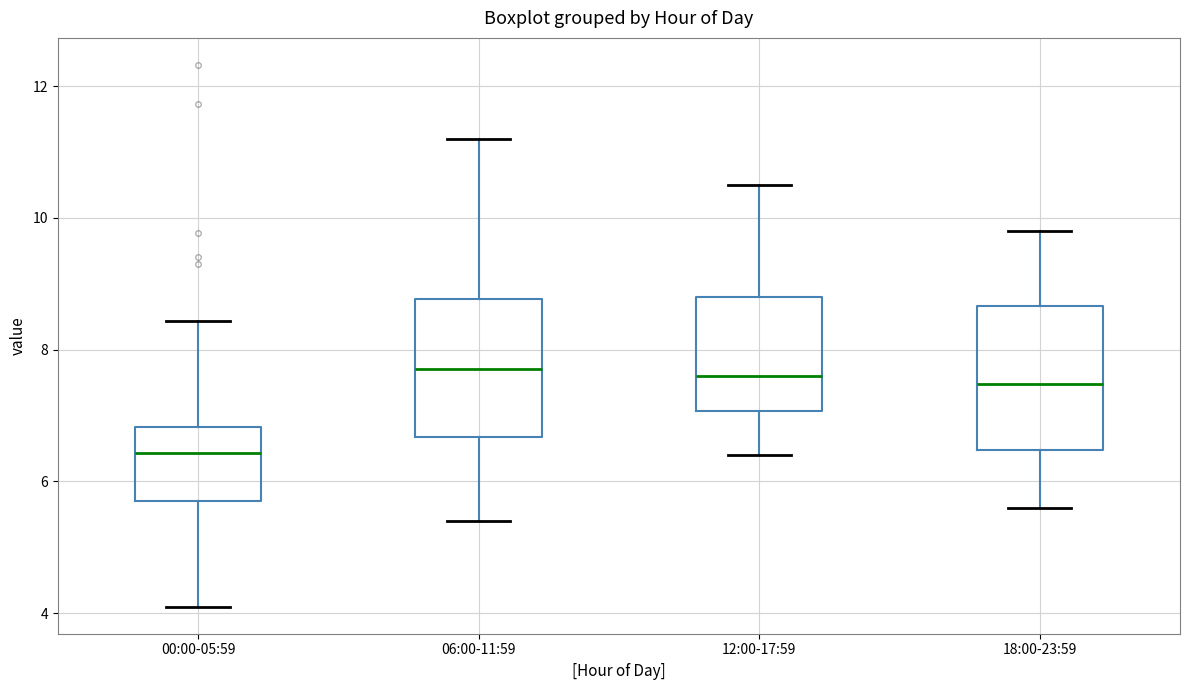

Reading left to right, read every box against the y-axis: the position of its median line, the range the box covers, and the ends of its whiskers. The values are not printed on the chart, so give them approximately, as read against the axis.

00:00-05:59: median 6.4, box 5.8 to 6.8, whiskers 4.2 to 8.4
06:00-11:59: median 7.8, box 6.6 to 8.8, whiskers 5.4 to 11.2
12:00-17:59: median 7.6, box 7.0 to 8.8, whiskers 6.4 to 10.6
18:00-23:59: median 7.4, box 6.4 to 8.6, whiskers 5.6 to 9.8